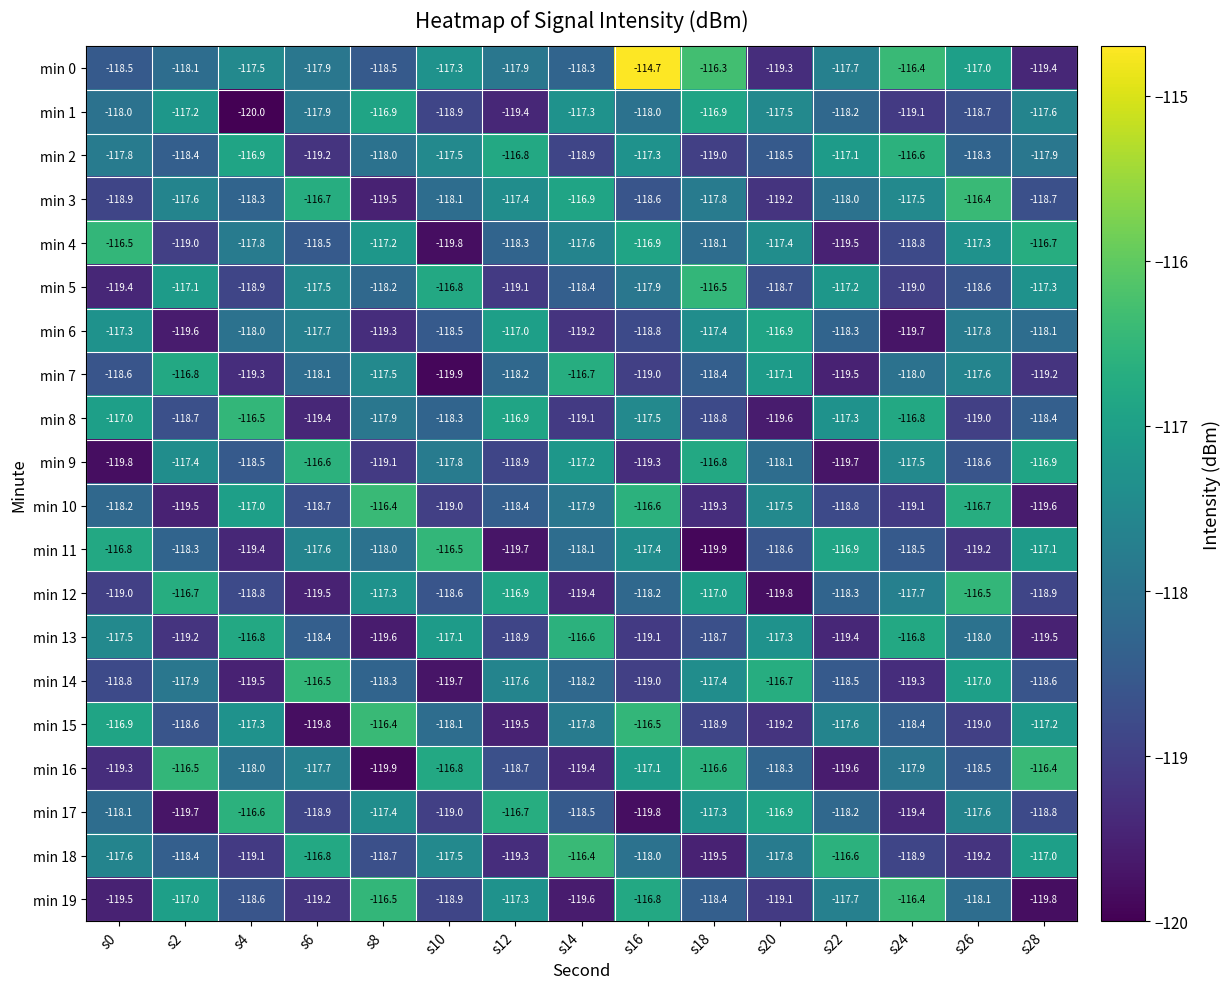

At which category does the chart reach its peak across all series?

s16